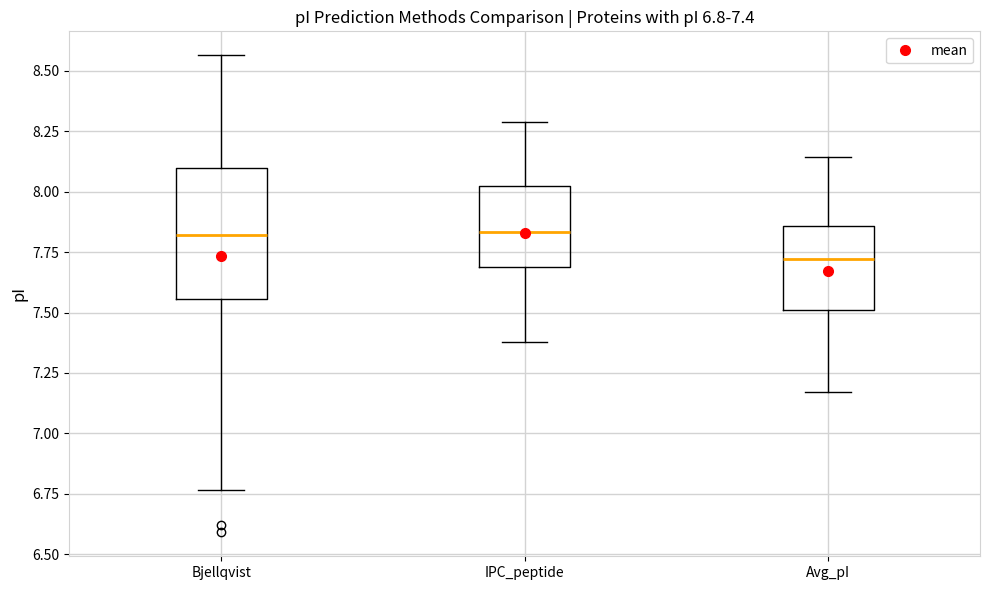

Which box has the lowest median line?

Avg_pI